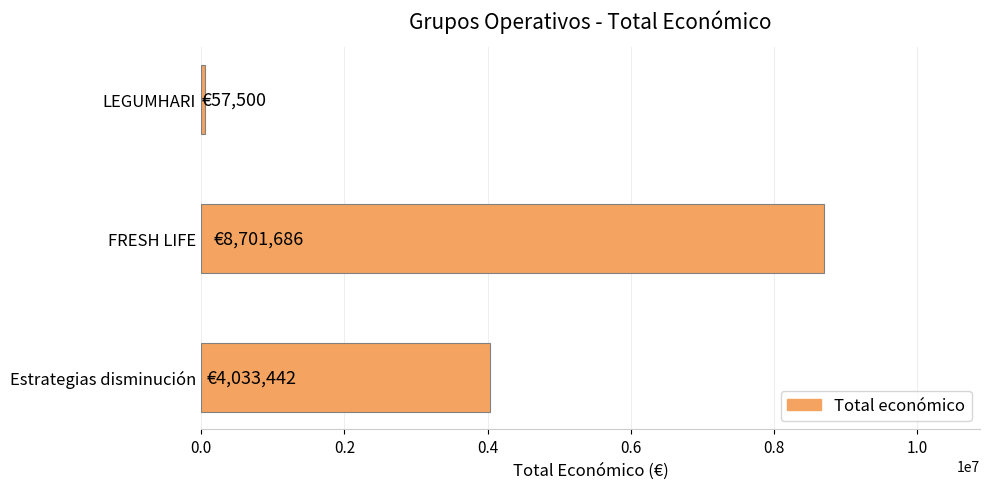

Where is the data nearest to the value 4379593?

Estrategias disminución